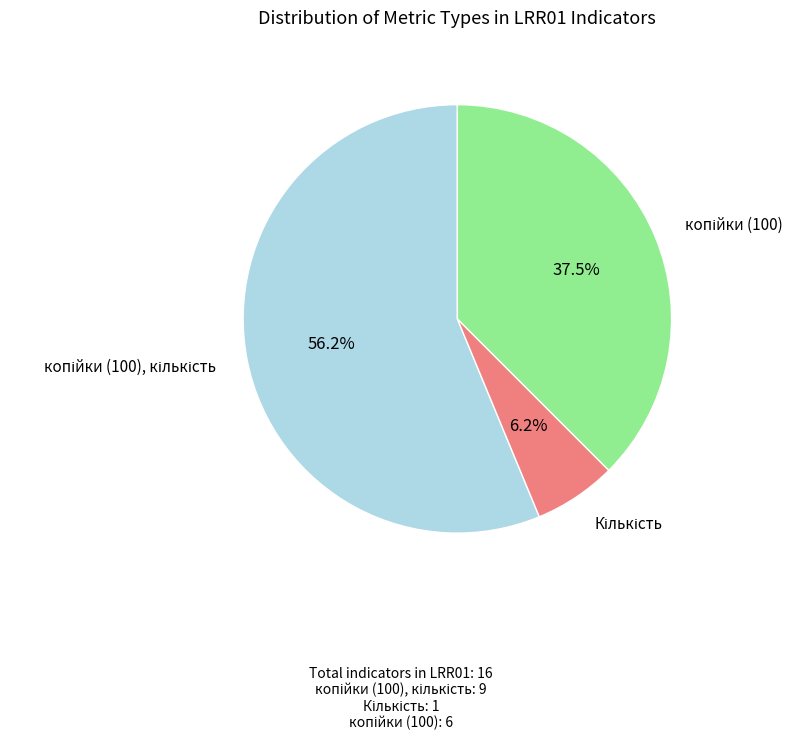

Rank the categories by value from lowest to highest.

Кількість, копійки (100), копійки (100), кількість